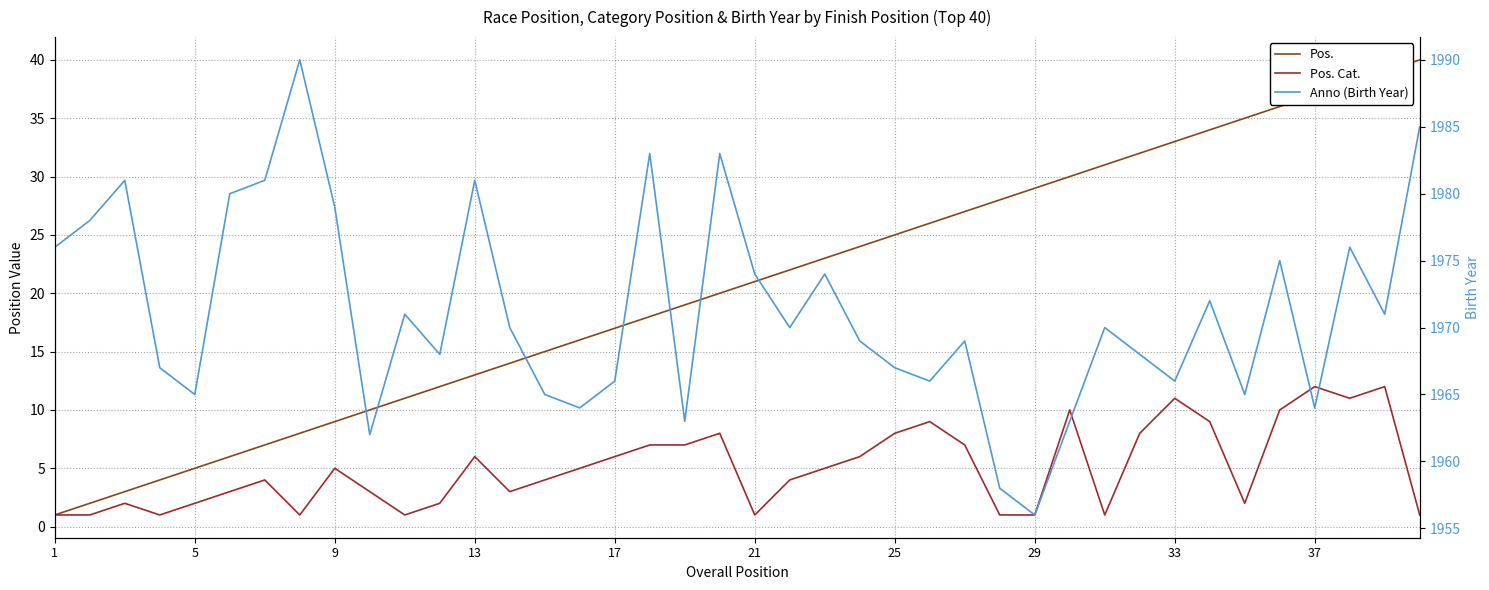

Reading right to left, extract all data points from this chart.

Pos.: 40	39	38	37	36	35	34	33	32	31	30	29	28	27	26	25	24	23	22	21	20	19	18	17	16	15	14	13	12	11	10	9	8	7	6	5	4	3	2	1
Pos. Cat.: 1	12	11	12	10	2	9	11	8	1	10	1	1	7	9	8	6	5	4	1	8	7	7	6	5	4	3	6	2	1	3	5	1	4	3	2	1	2	1	1
Anno (Birth Year): 1985	1971	1976	1964	1975	1965	1972	1966	1968	1970	1963	1956	1958	1969	1966	1967	1969	1974	1970	1974	1983	1963	1983	1966	1964	1965	1970	1981	1968	1971	1962	1979	1990	1981	1980	1965	1967	1981	1978	1976